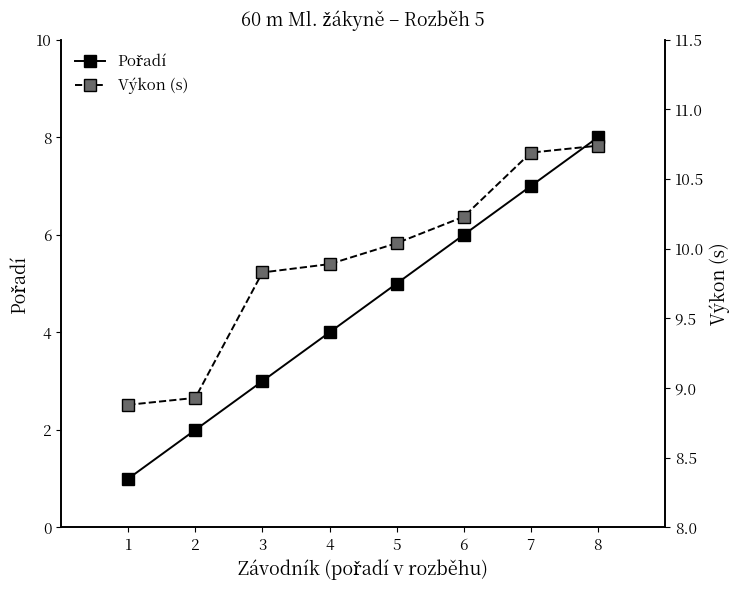

How many categories are shown in the chart?

8